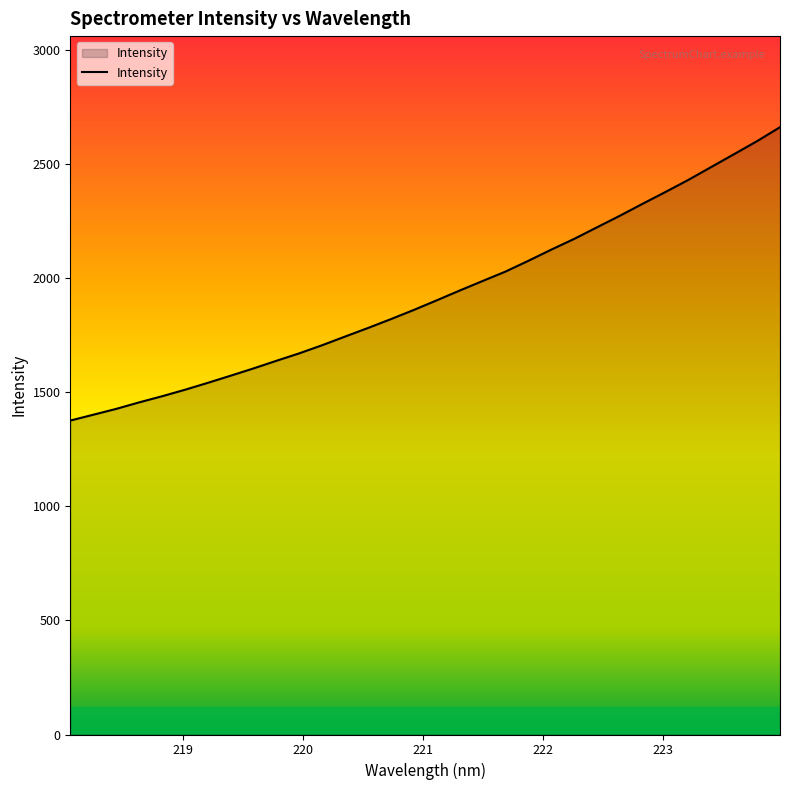

What is the greatest value displayed?

2663.5